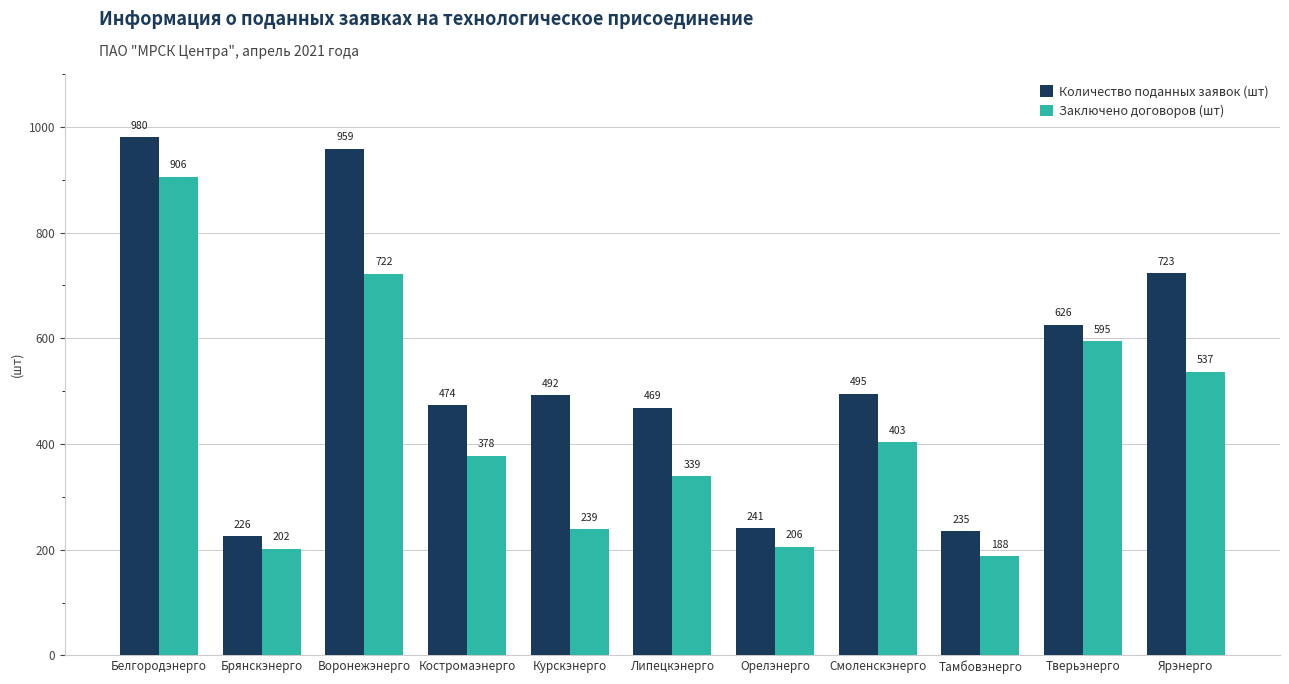

Reading left to right, extract all data points from this chart.

Количество поданных заявок (шт): Белгородэнерго=980	Брянскэнерго=226	Воронежэнерго=959	Костромаэнерго=474	Курскэнерго=492	Липецкэнерго=469	Орелэнерго=241	Смоленскэнерго=495	Тамбовэнерго=235	Тверьэнерго=626	Ярэнерго=723
Заключено договоров (шт): Белгородэнерго=906	Брянскэнерго=202	Воронежэнерго=722	Костромаэнерго=378	Курскэнерго=239	Липецкэнерго=339	Орелэнерго=206	Смоленскэнерго=403	Тамбовэнерго=188	Тверьэнерго=595	Ярэнерго=537